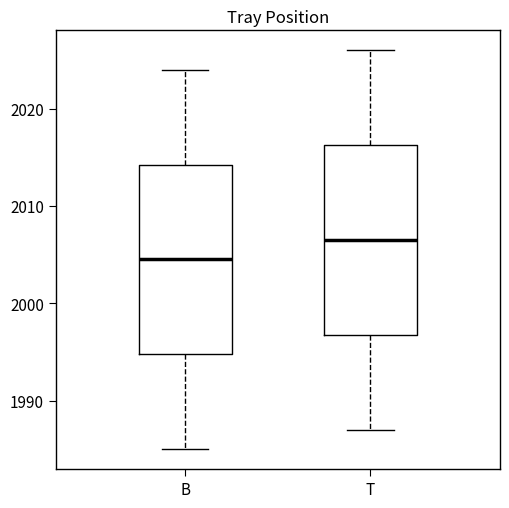

Which box has the lowest median line?

B